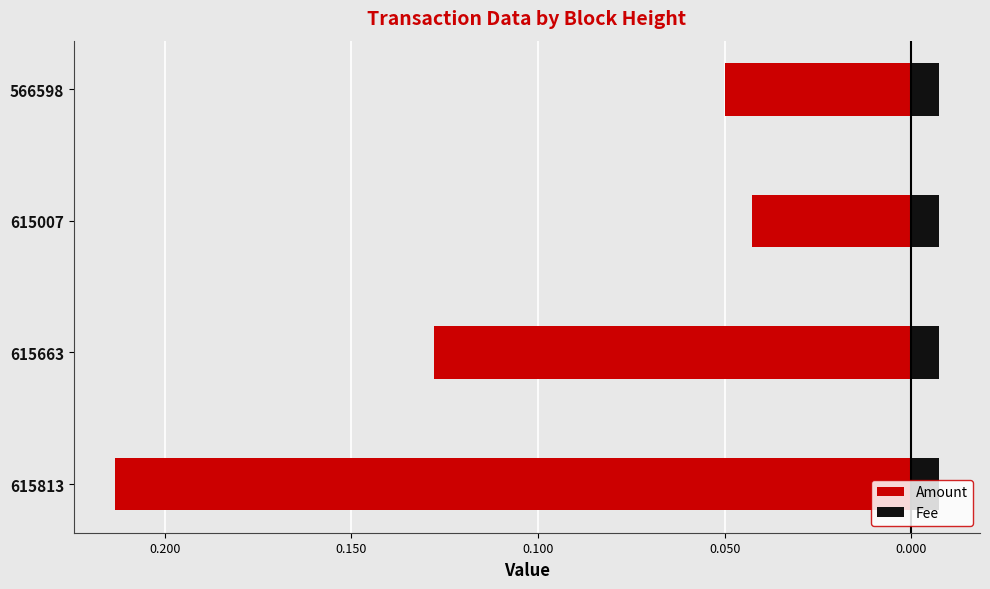

Are the bars grouped side by side (vs. stacked)?

Yes